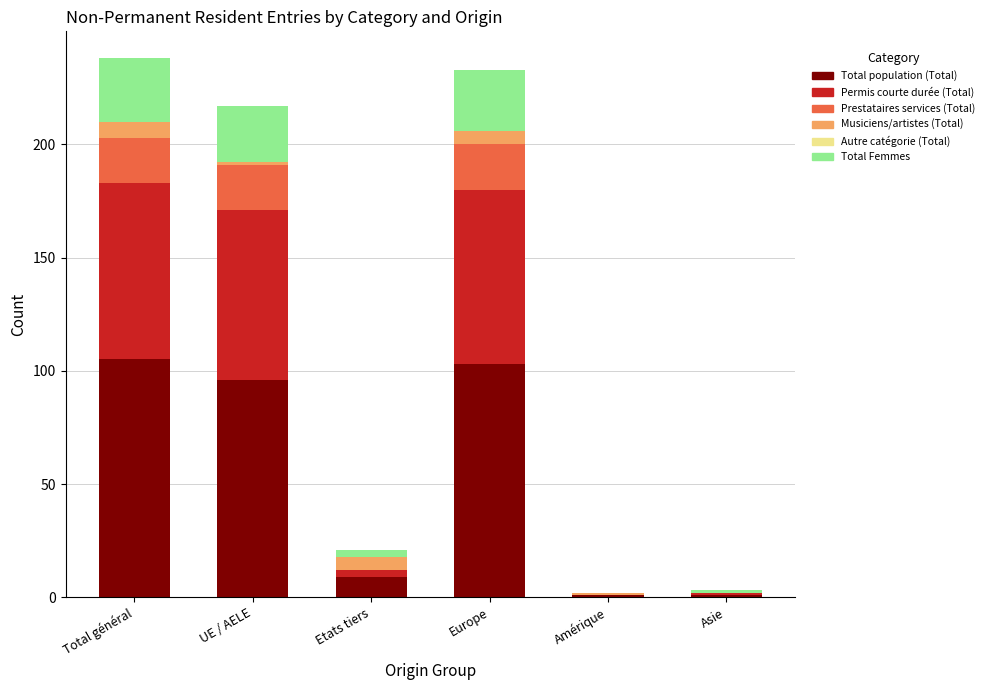

What is the total value across all series at Total général?

238